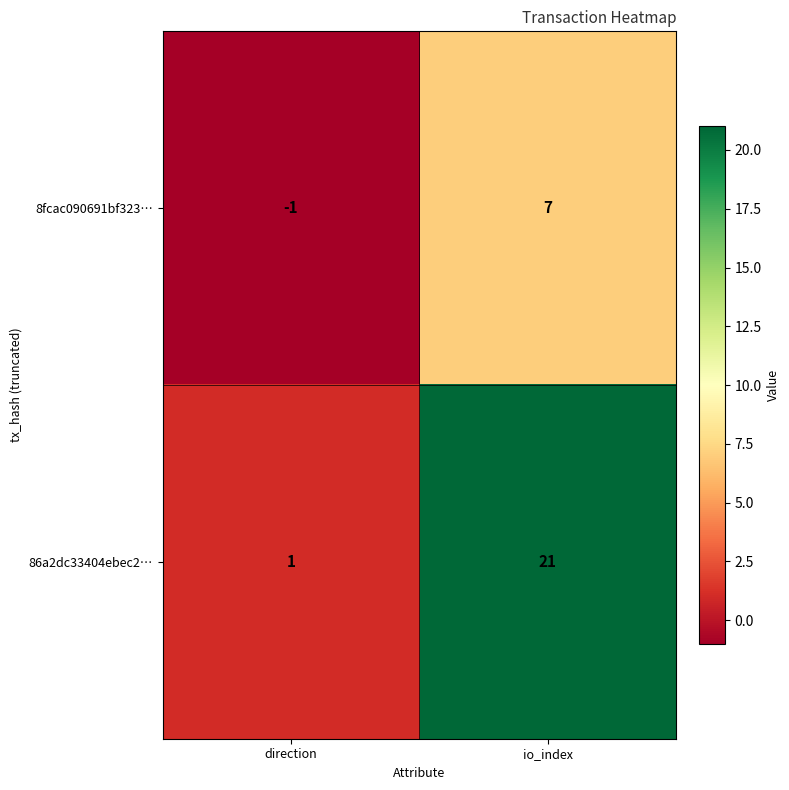

True or false: 8fcac090691bf323… has a value of -1 at direction.

True